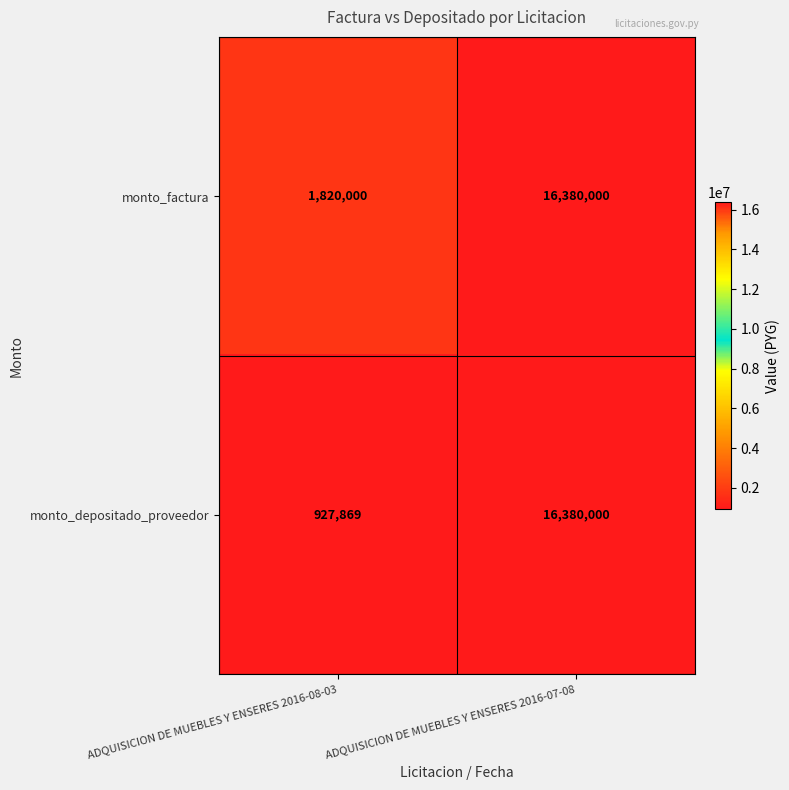

Rank the series by their average value, from highest to lowest.

monto_factura, monto_depositado_proveedor